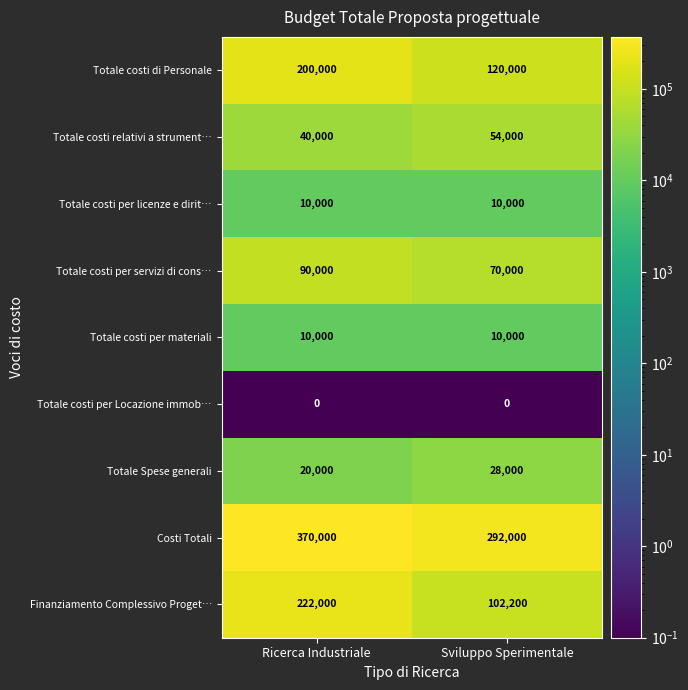

Which label corresponds to the largest value in the chart?

Ricerca Industriale